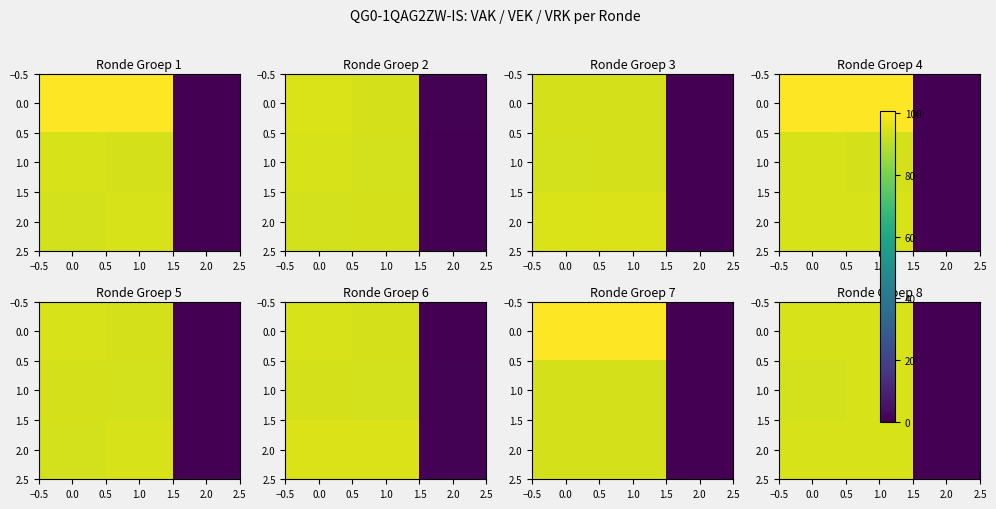

True or false: 1.0 has a value of 137.3 at 0.0.

False